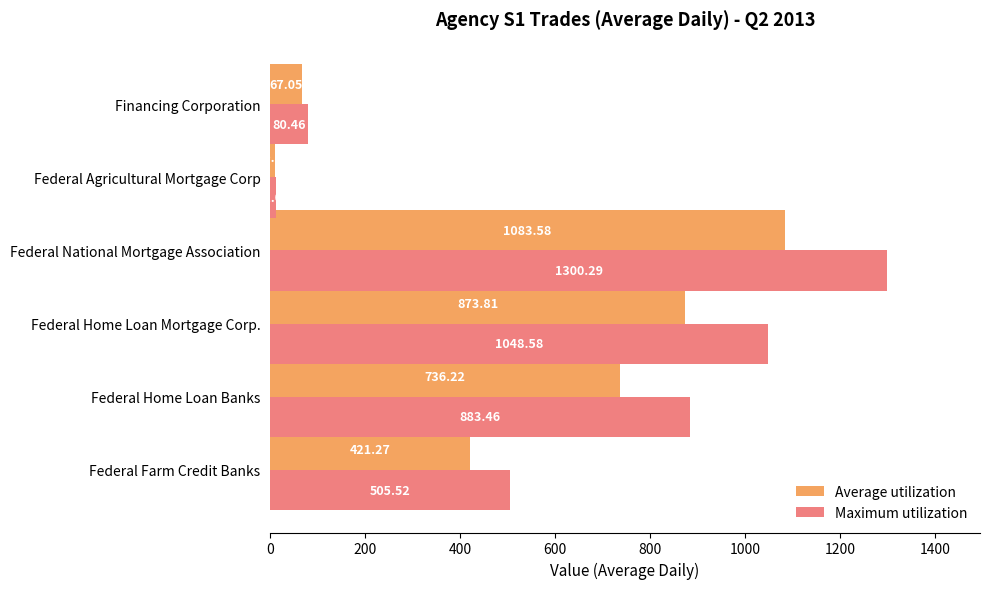

List the series in order of their overall mean, lowest first.

Average utilization, Maximum utilization